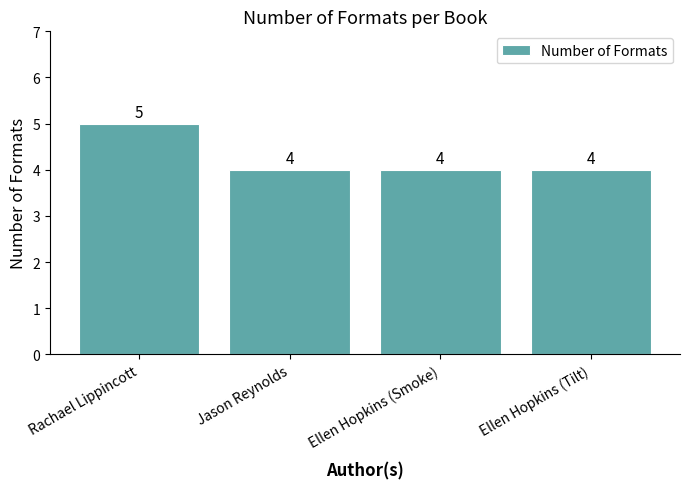

What is the value of the 3rd bar from the left?

4